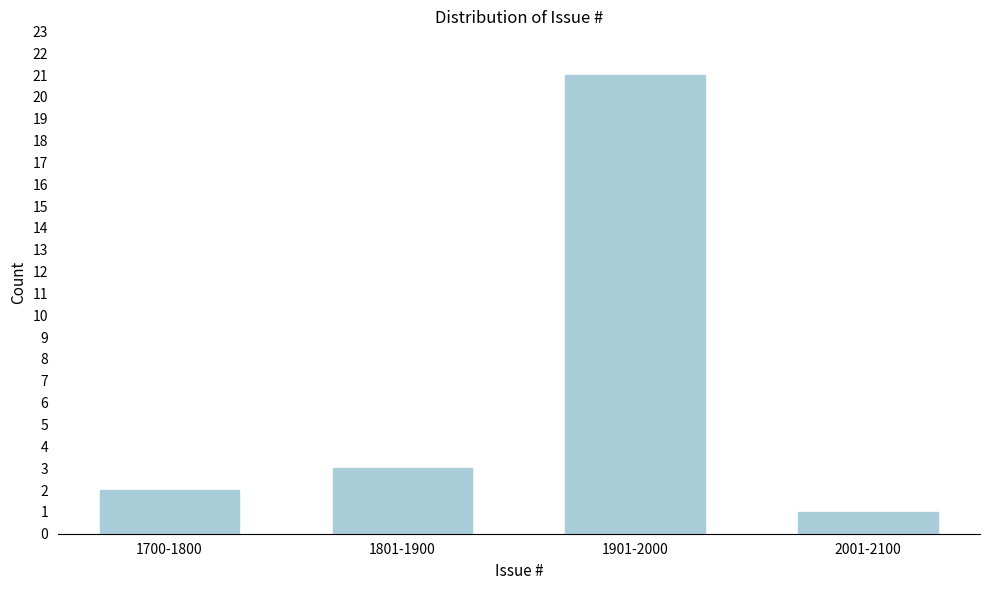

Reading left to right, extract all data points from this chart.

2	3	21	1